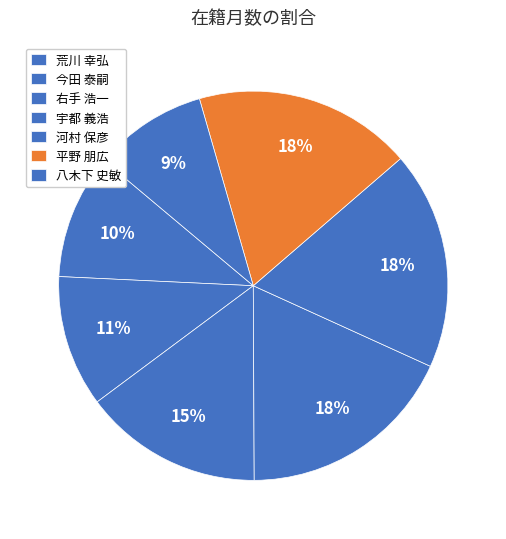

Combined, do 宇都 義浩 and 八木下 史敏 account for over 50%?

No